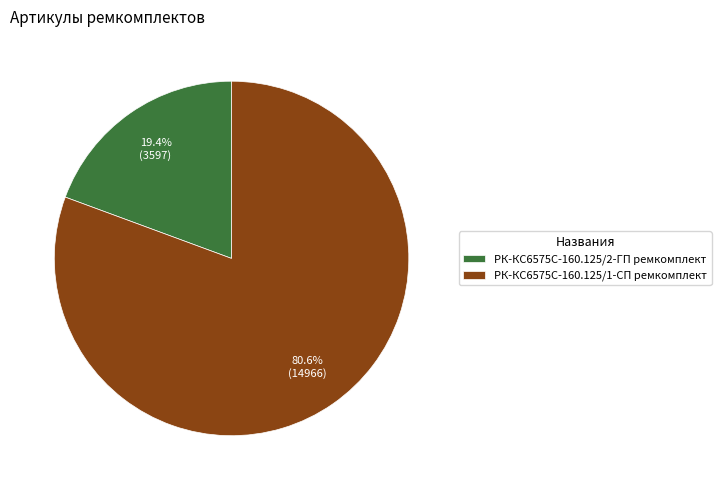

To the nearest percent, what is the difference between the largest and smallest slice percentages?

61%